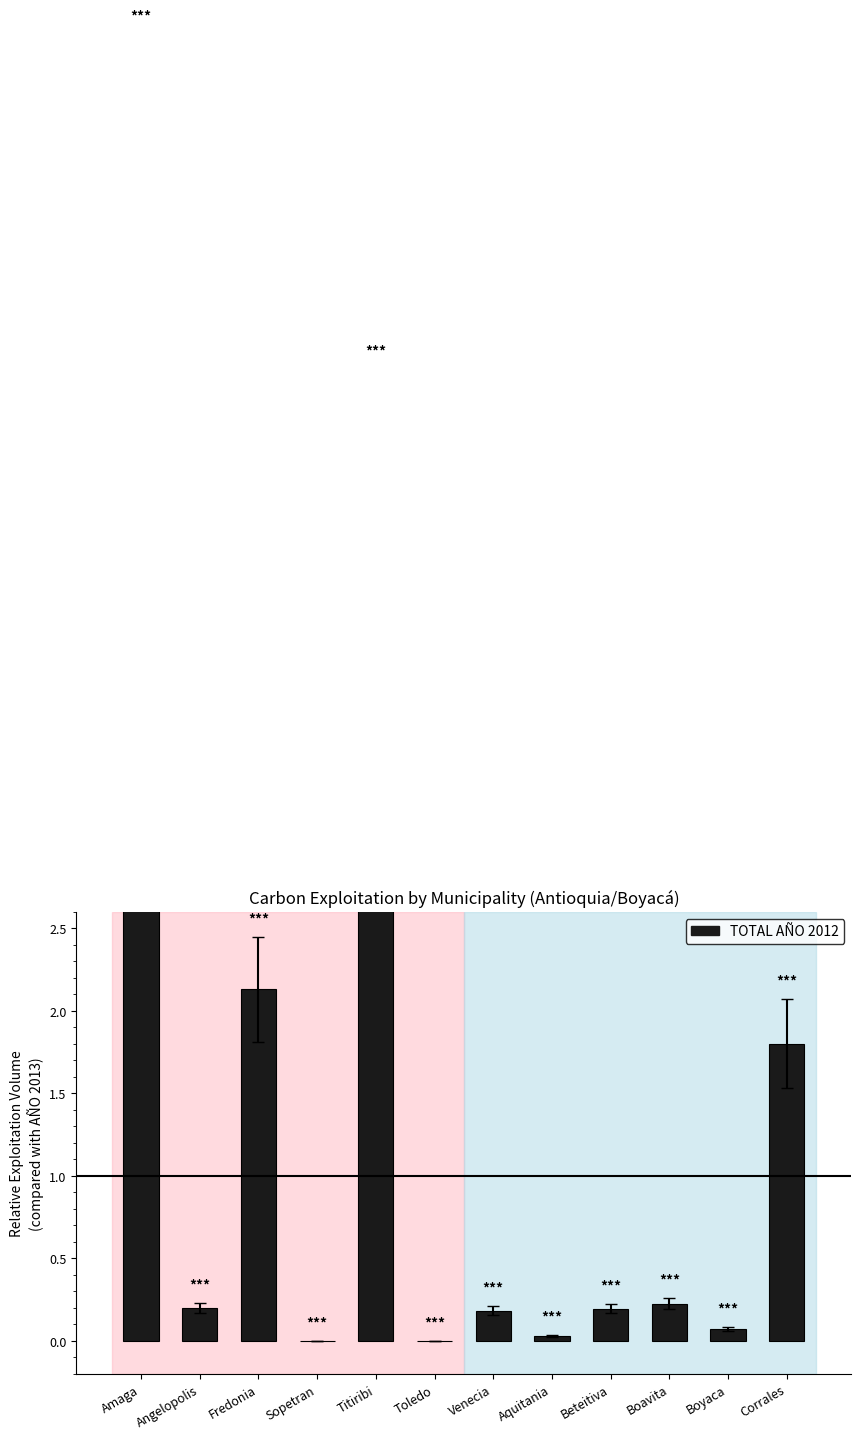

What is the change in value from Aquitania to Beteitiva?

+0.2